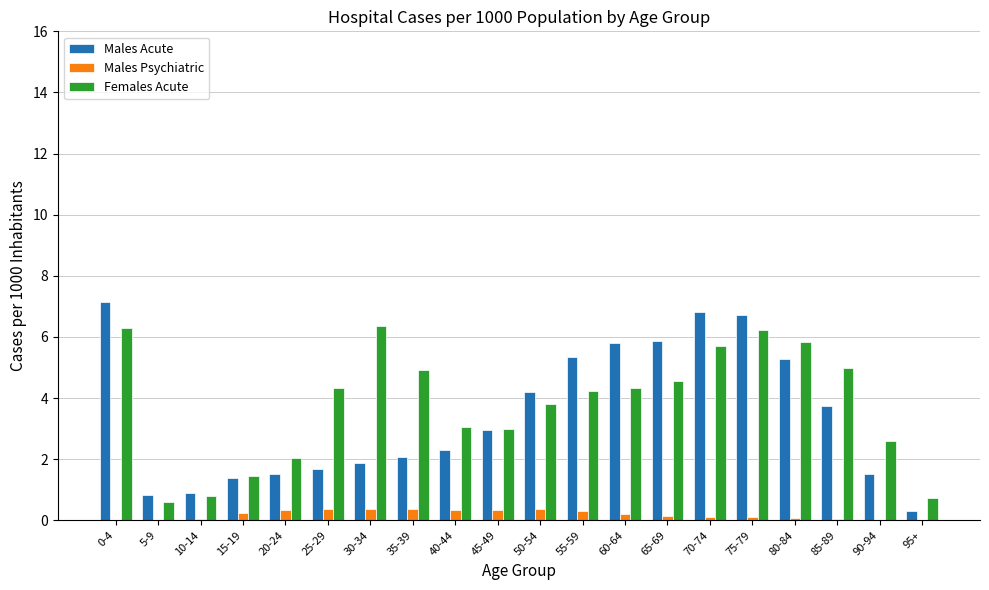

Which series changed the most between 5-9 and 45-49?

Females Acute